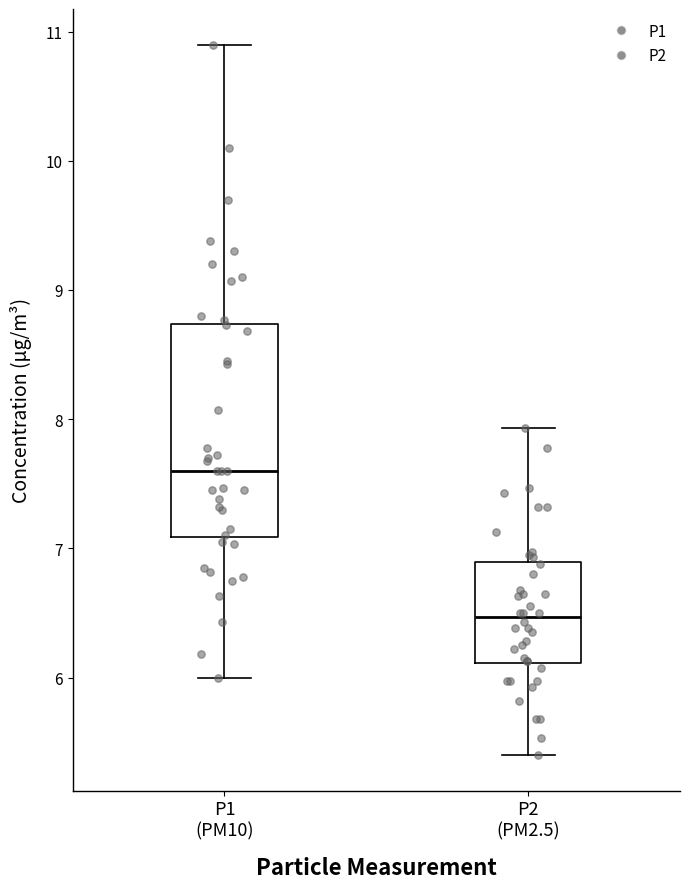

Which box is the tallest, from its lower edge to its upper edge?

P1 (PM10)